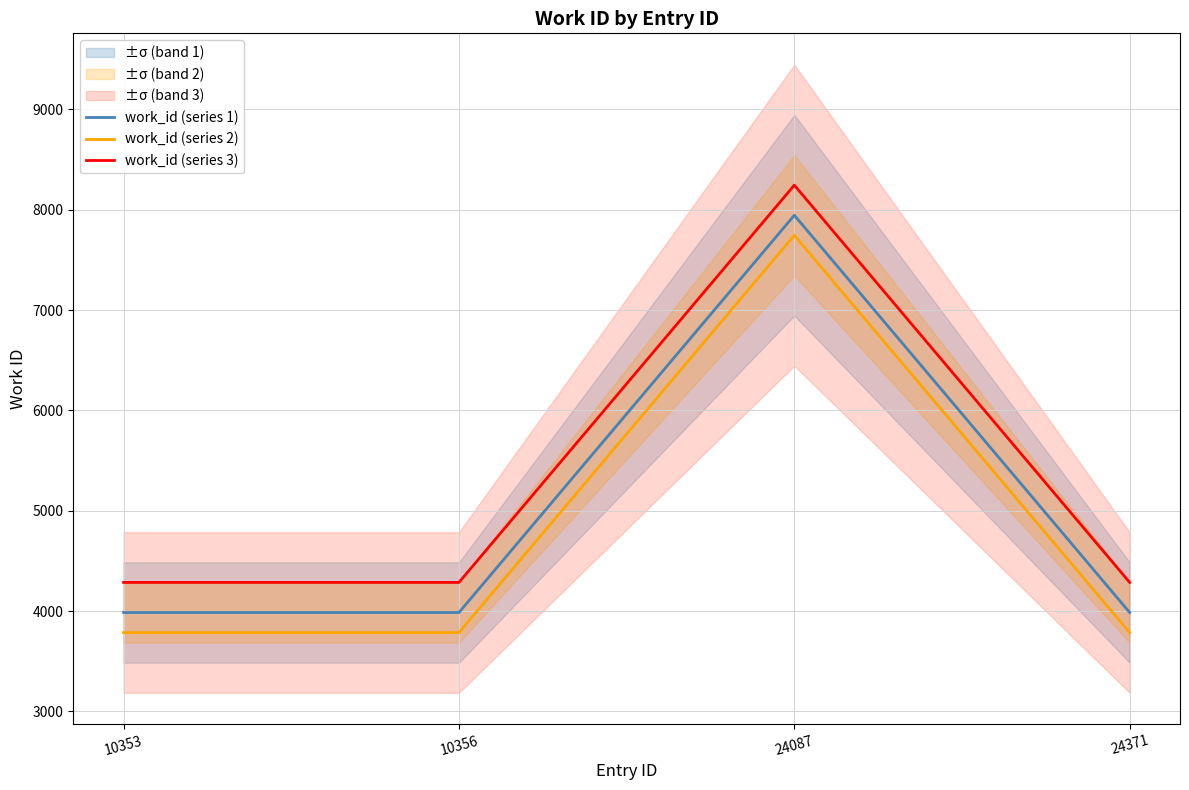

The work_id (series 2) series shows 6096 at 10356. True or false?

False